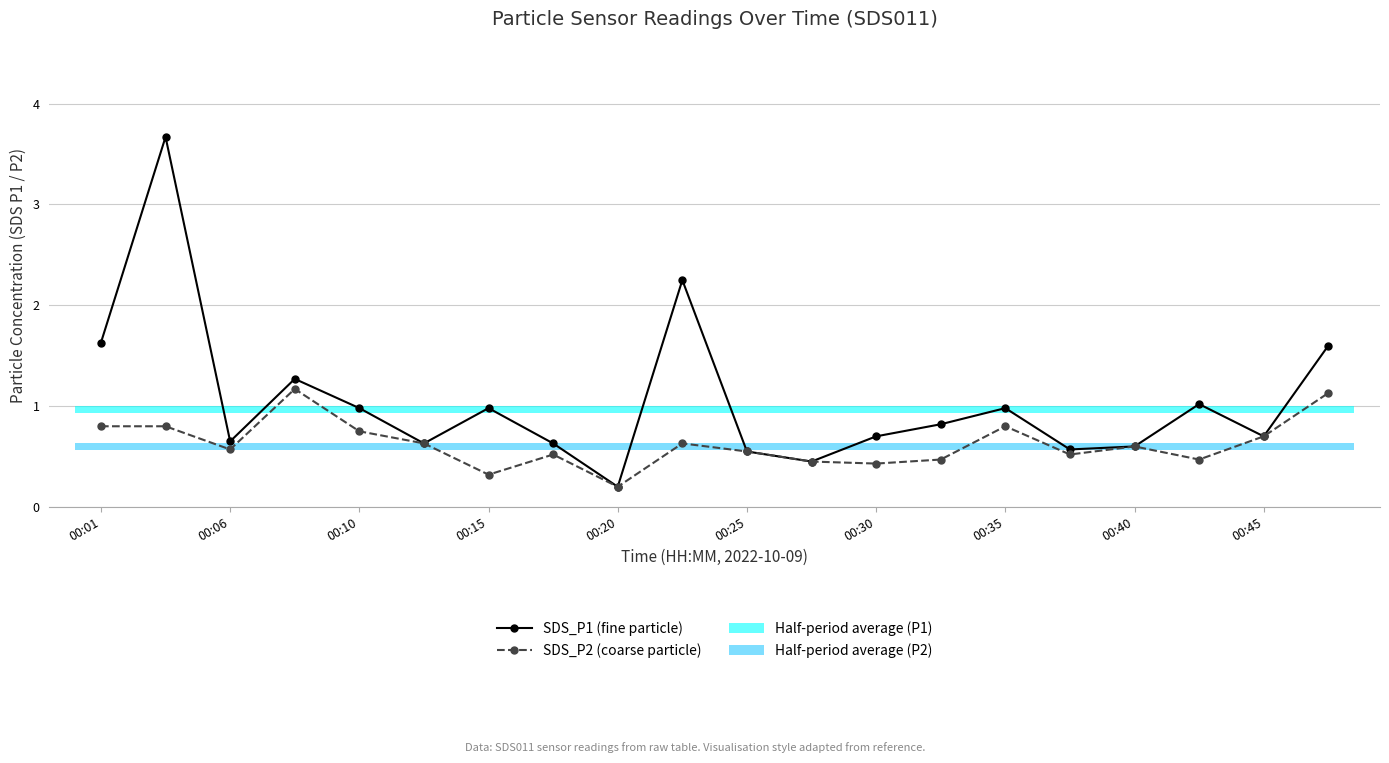

What is the highest value of the SDS_P2 (coarse particle) series?

1.2